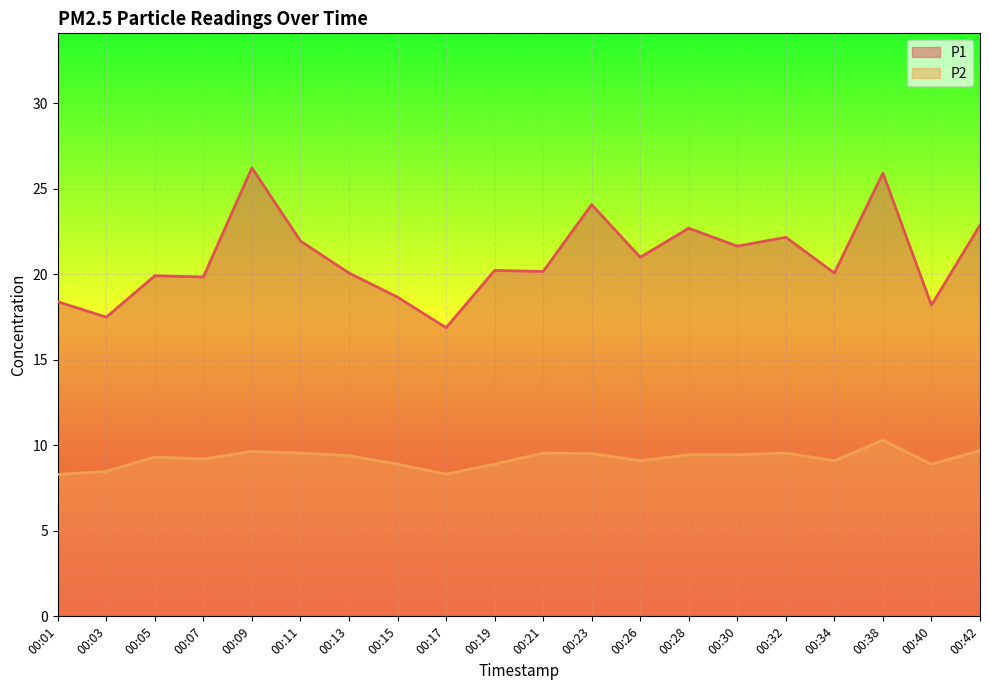

What is the difference between the highest and lowest values at 00:32?

12.6